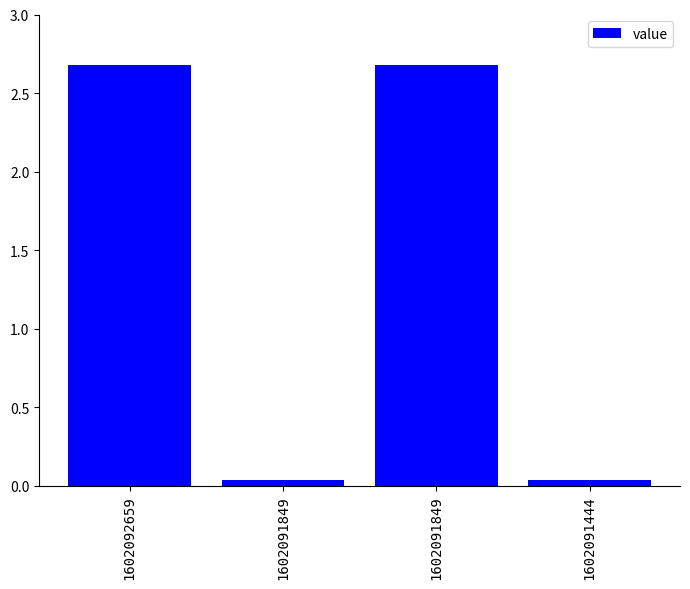

Count the number of categories in the chart.

4